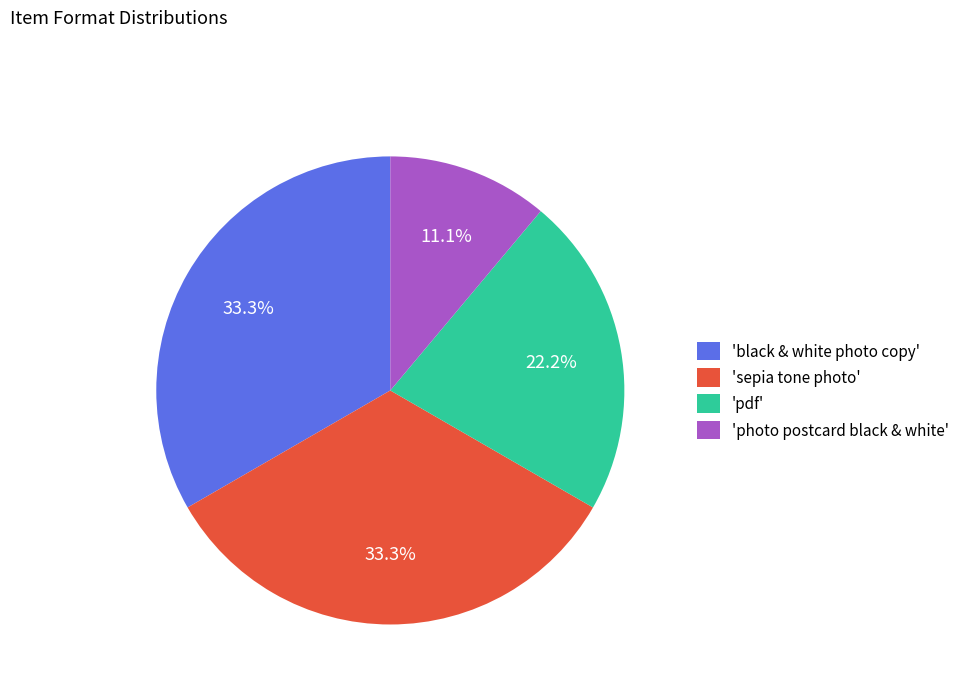

How many slices are in this pie chart?

4